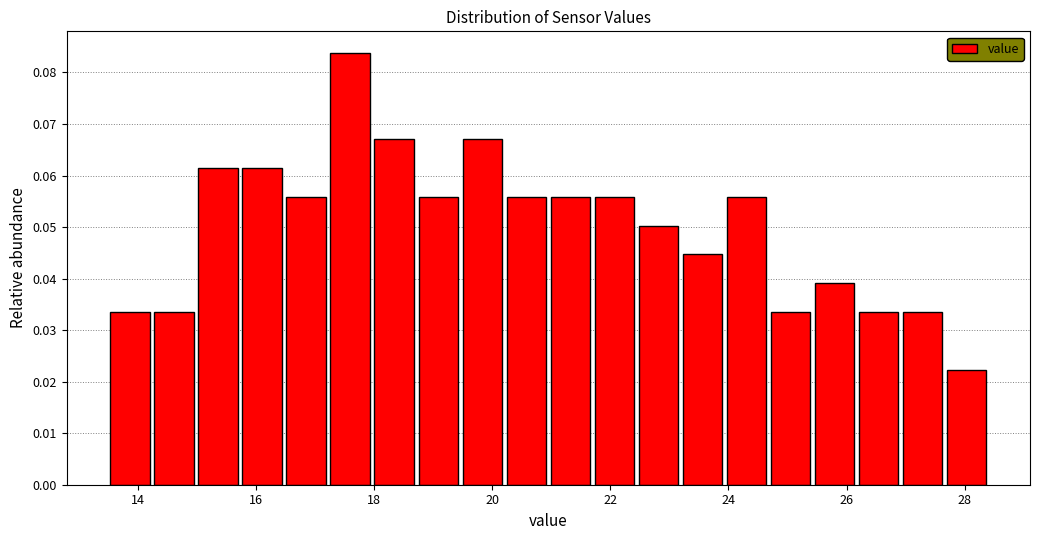

Around what value on the x-axis is the tallest bar? Give the approximate position of its centre, as read against the axis.

17.6